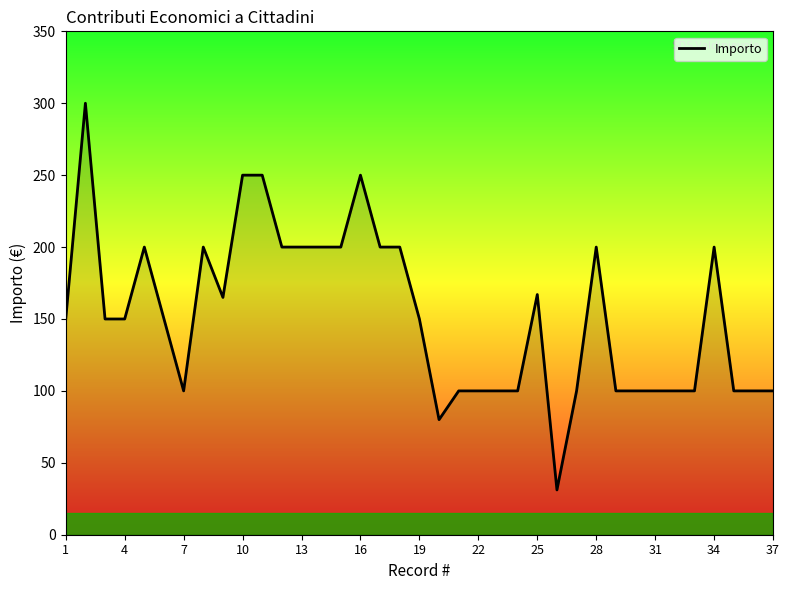

What is the difference between the maximum and minimum values?

268.9